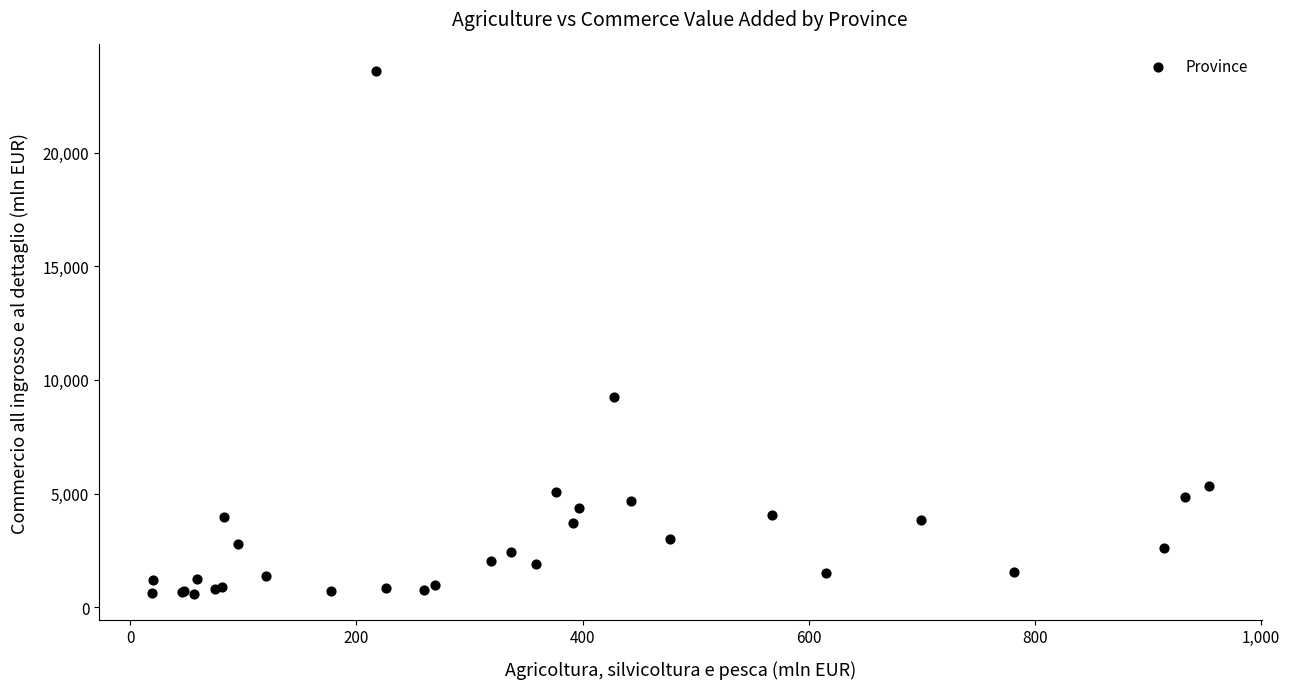

What Y value in the scatter plot is closest to 12106?

9235.6